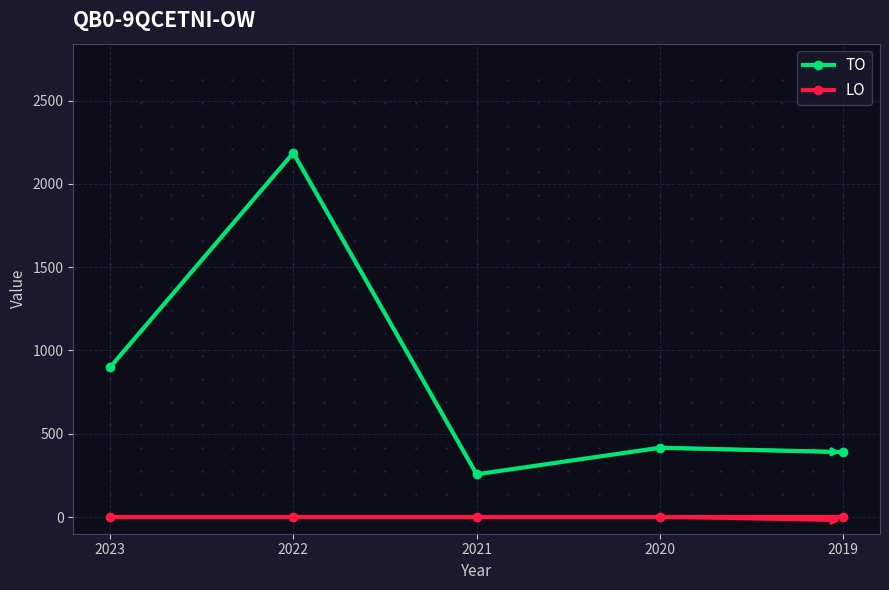

True or false: TO and LO cross at least once.

False